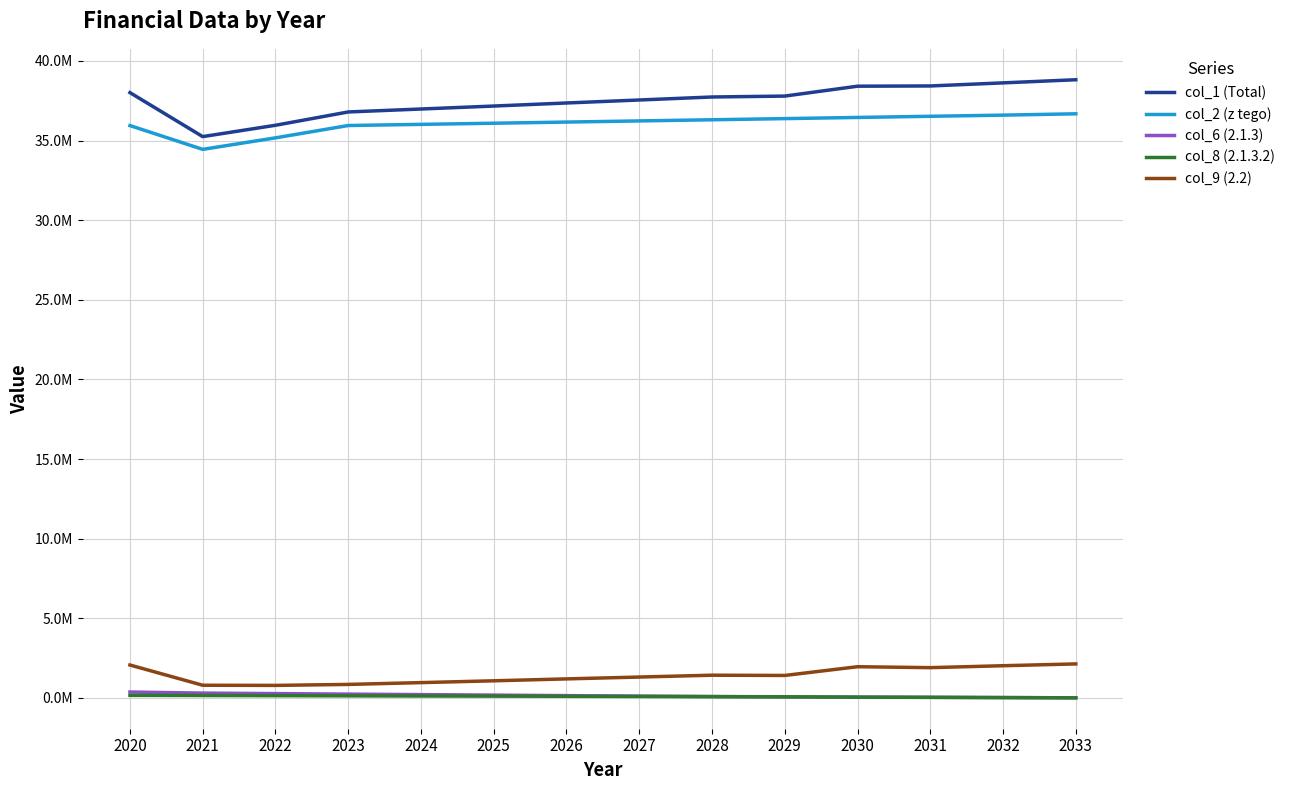

What is the sum of the col_1 (Total) values at 2022 and 2025?

73120513.0